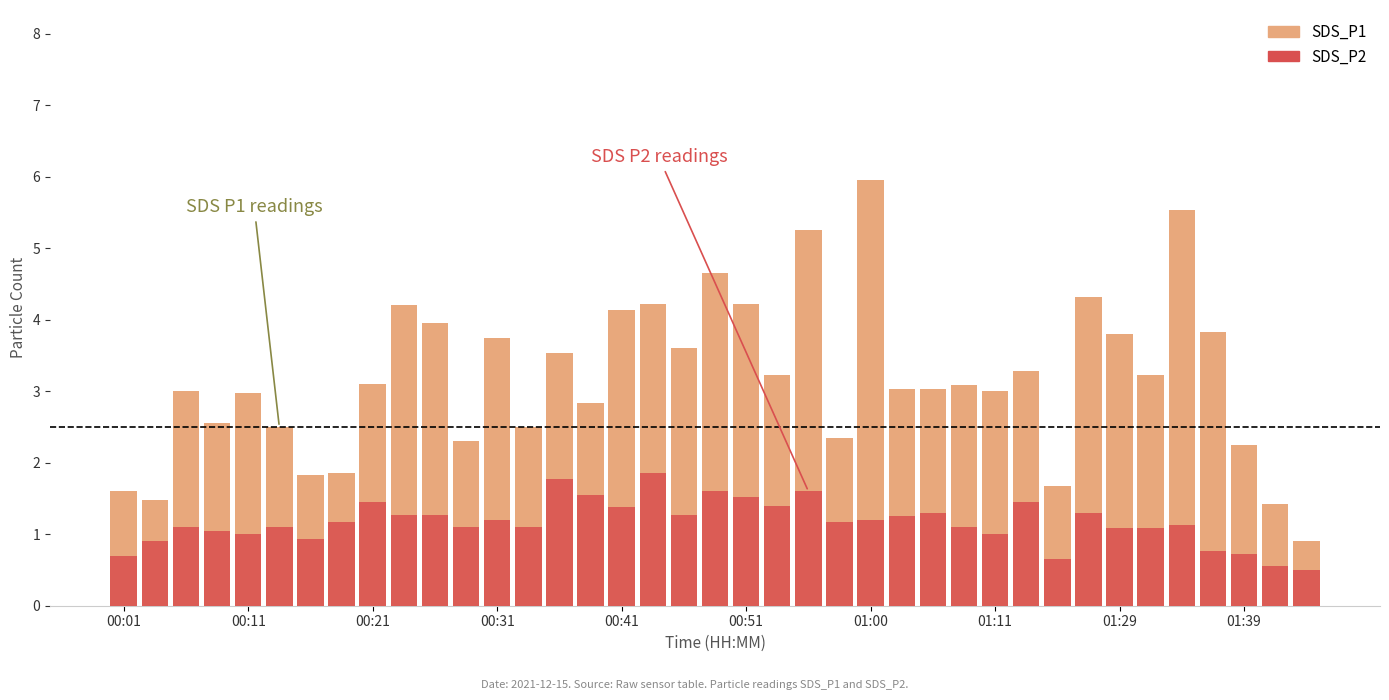

How many values in the SDS_P2 series are below 1?

8